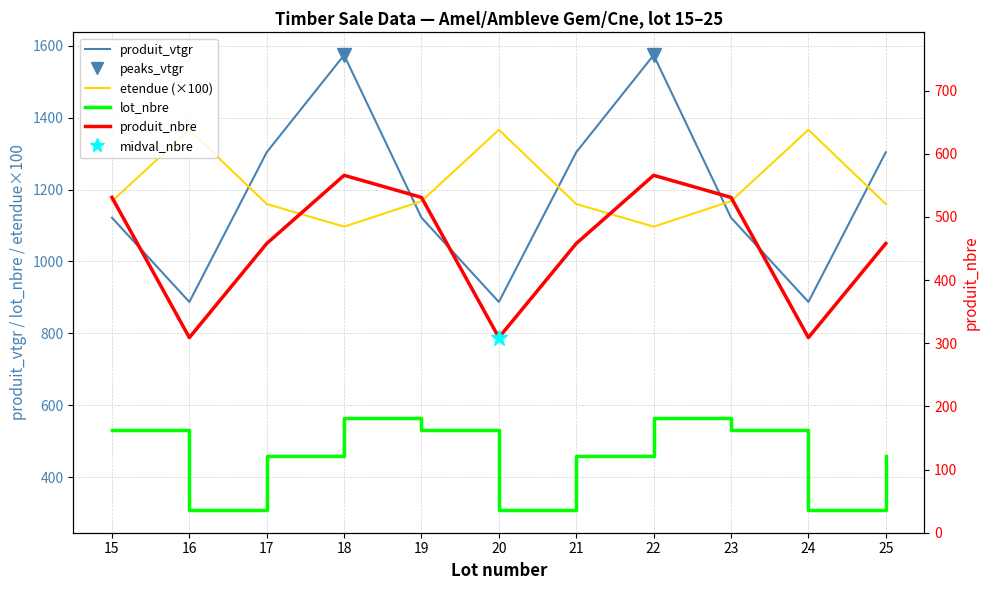

At how many categories does at least one series exceed 1365?

5